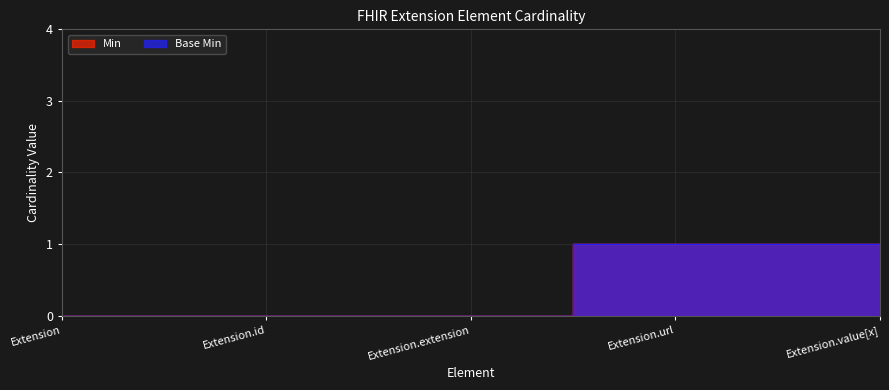

How many data points in Base Min are above 0?

2